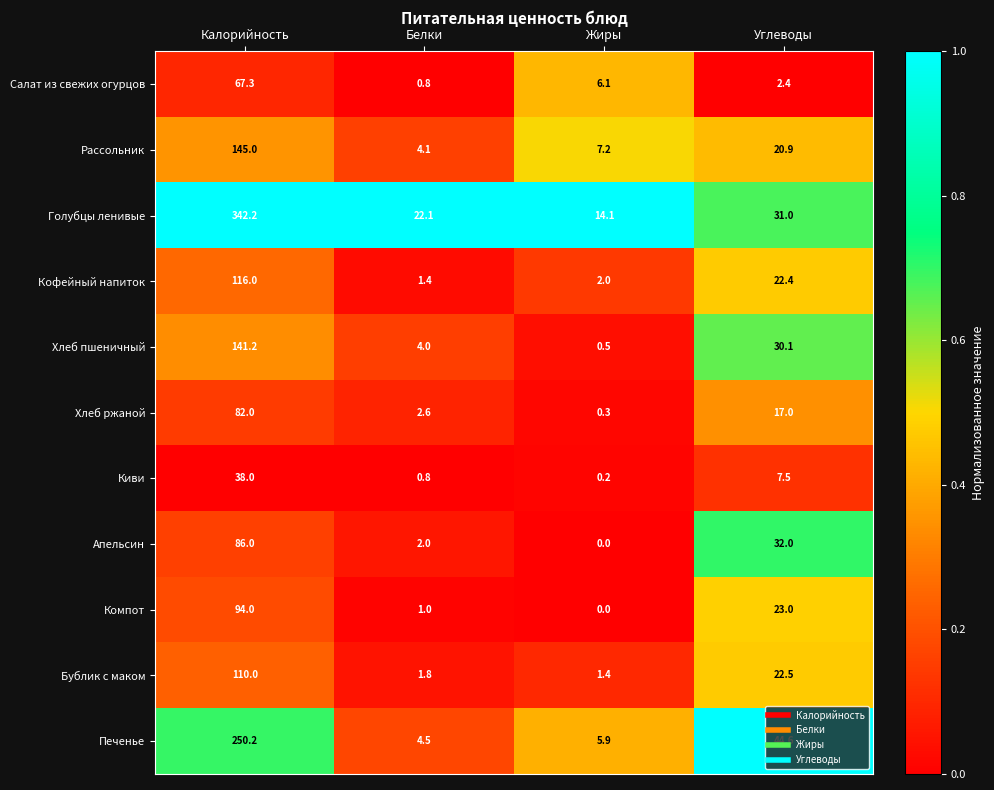

Which series has the largest total across all categories?

Голубцы ленивые